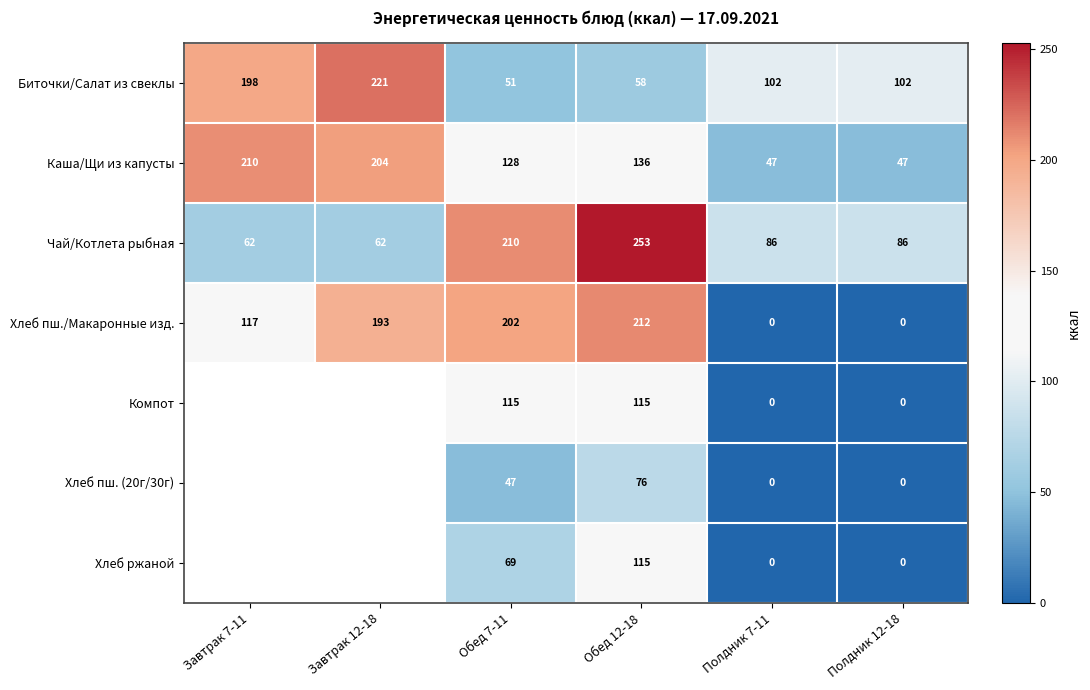

Between Обед 12-18 and Полдник 7-11, which series saw the biggest shift?

Хлеб пш./Макаронные изд.